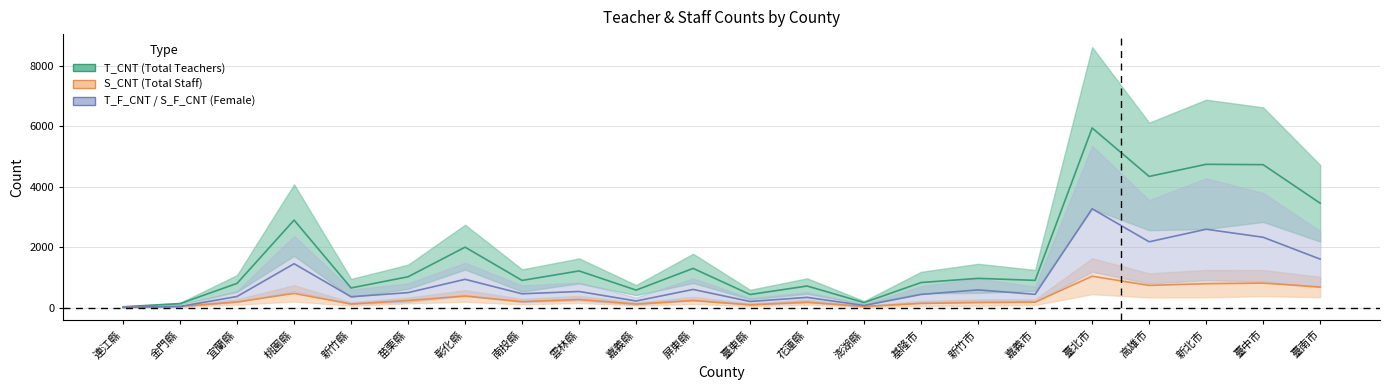

Which series has the largest total across all categories?

T_CNT